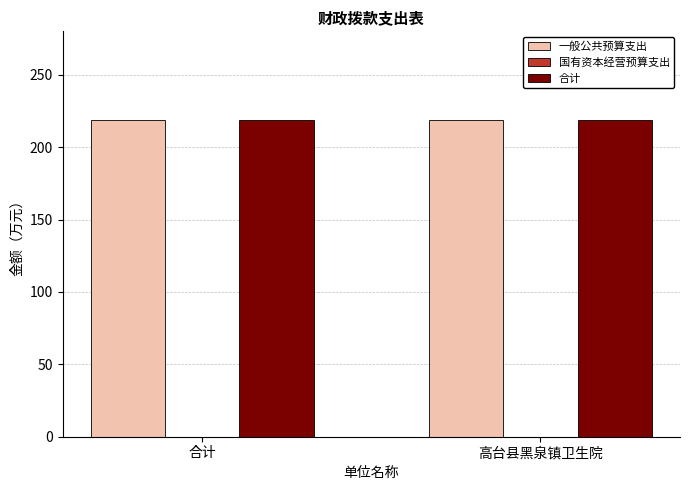

Count the number of categories in the chart.

2